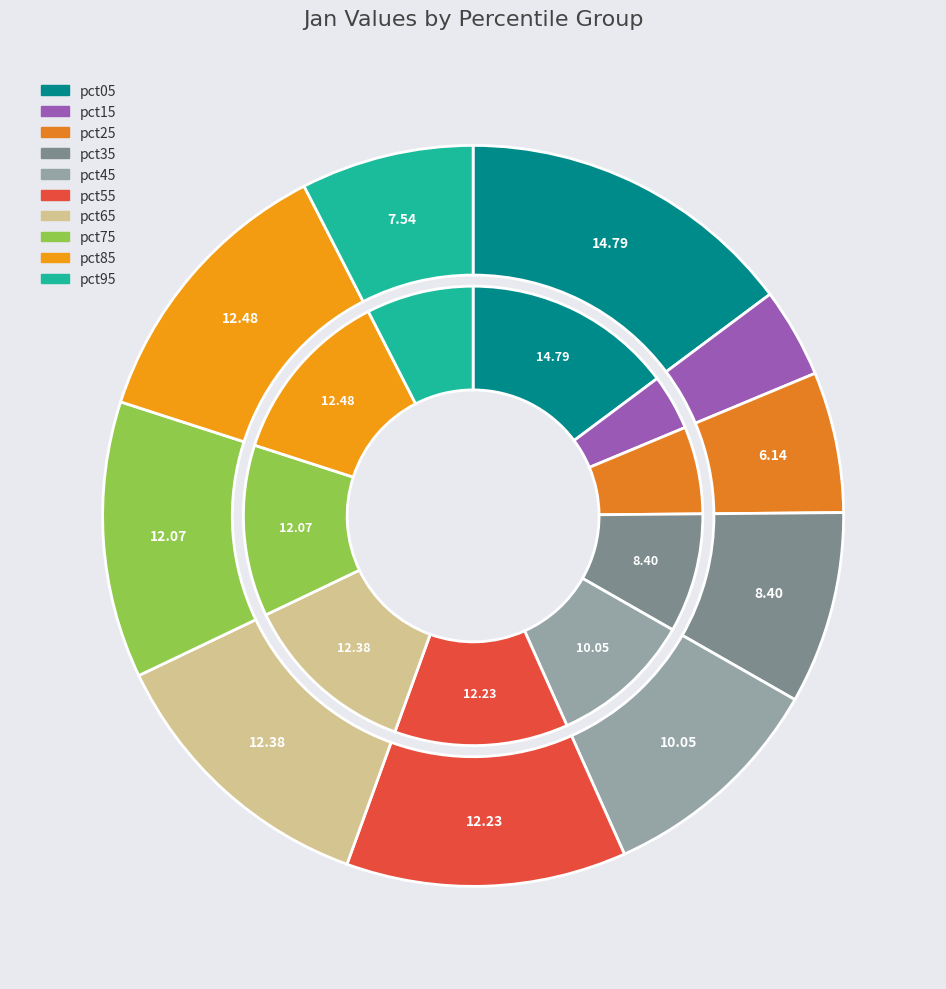

To the nearest percent, what is the difference between the largest and smallest slice percentages?

11%